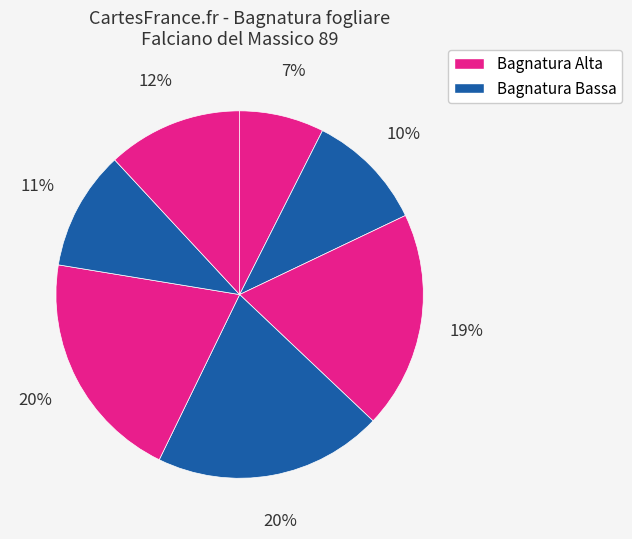

Is there a majority slice in this chart?

No